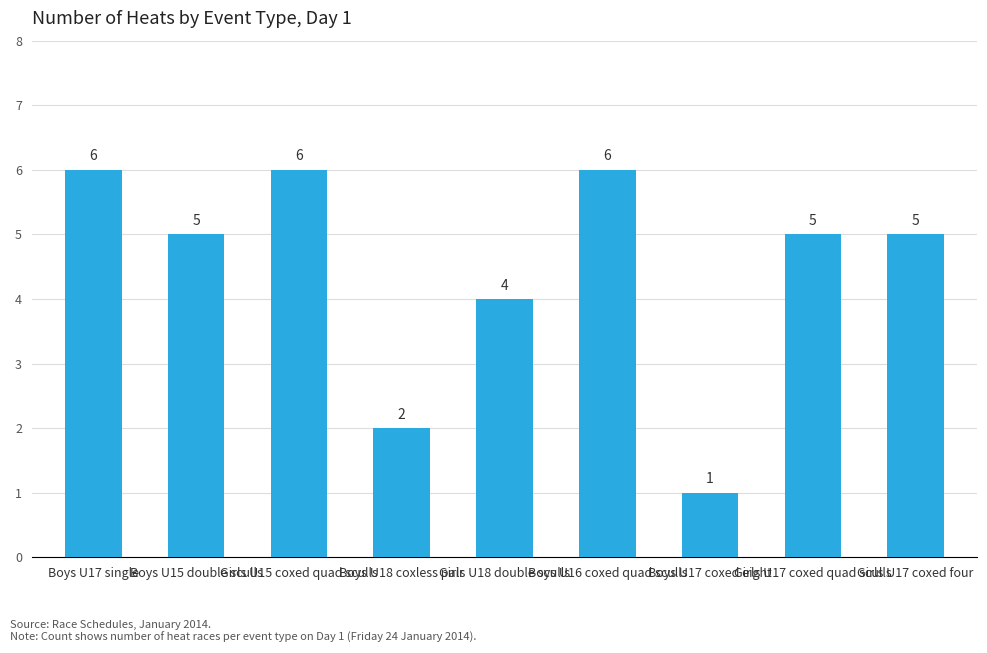

Reading left to right, what are all the values shown in this chart?

6	5	6	2	4	6	1	5	5